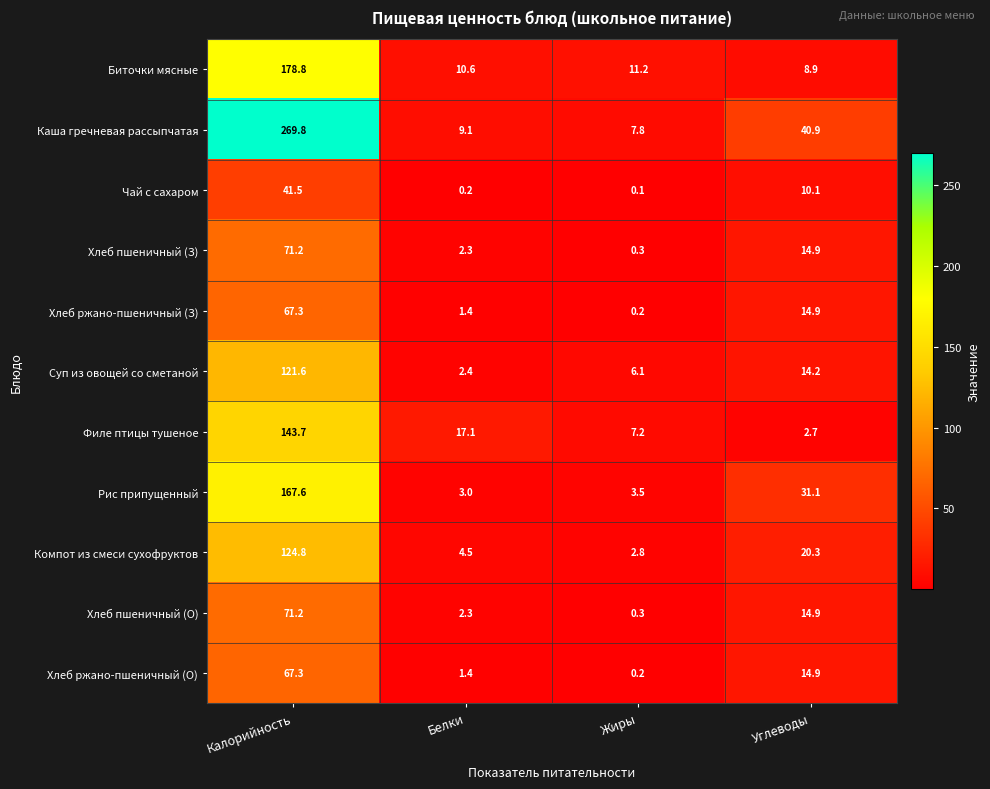

Is it true that Суп из овощей со сметаной equals 14.2 at Углеводы?

True